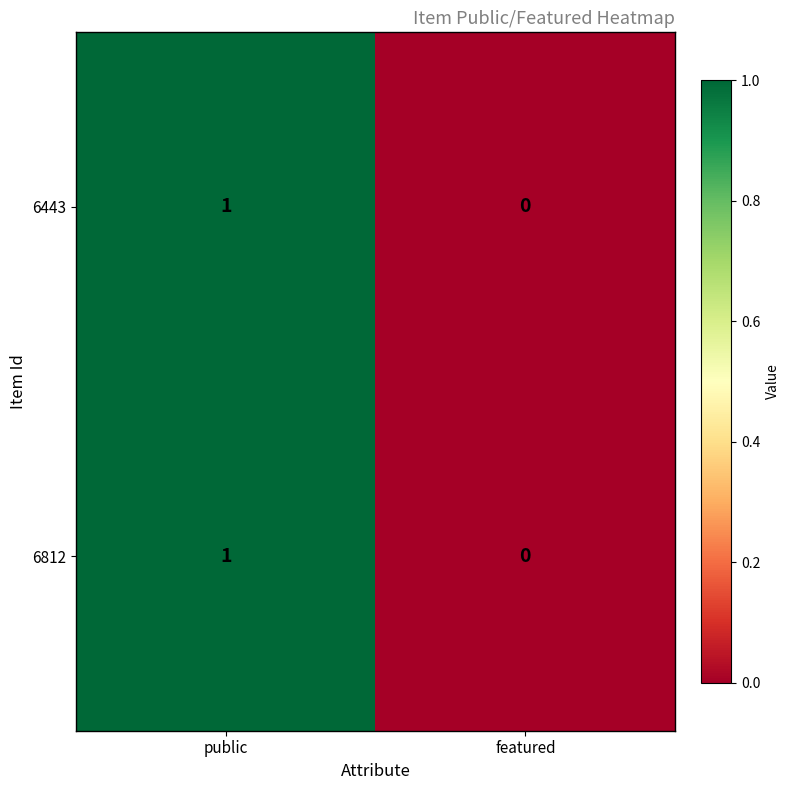

At which category does the chart reach its peak across all series?

public